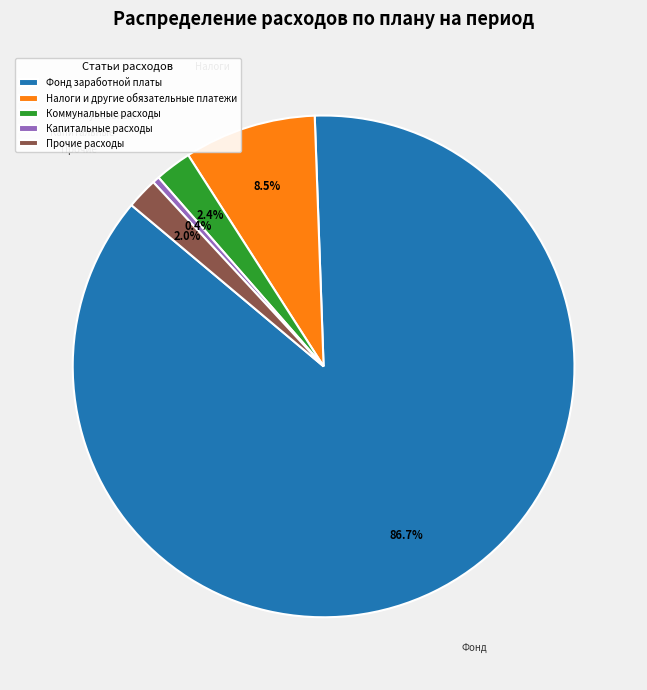

Which category has the biggest portion of the pie?

Фонд заработной платы